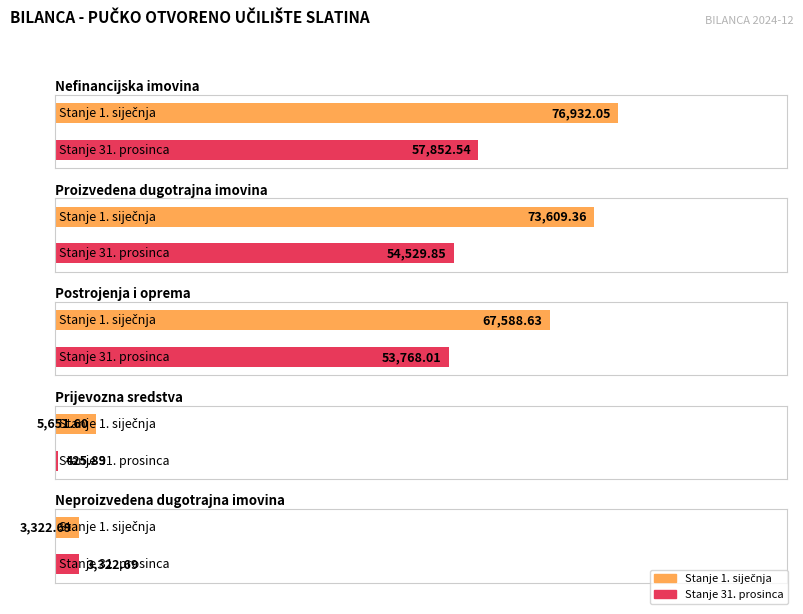

True or false: Stanje 31. prosinca has a value of 53768.0 at Postrojenja i oprema.

True